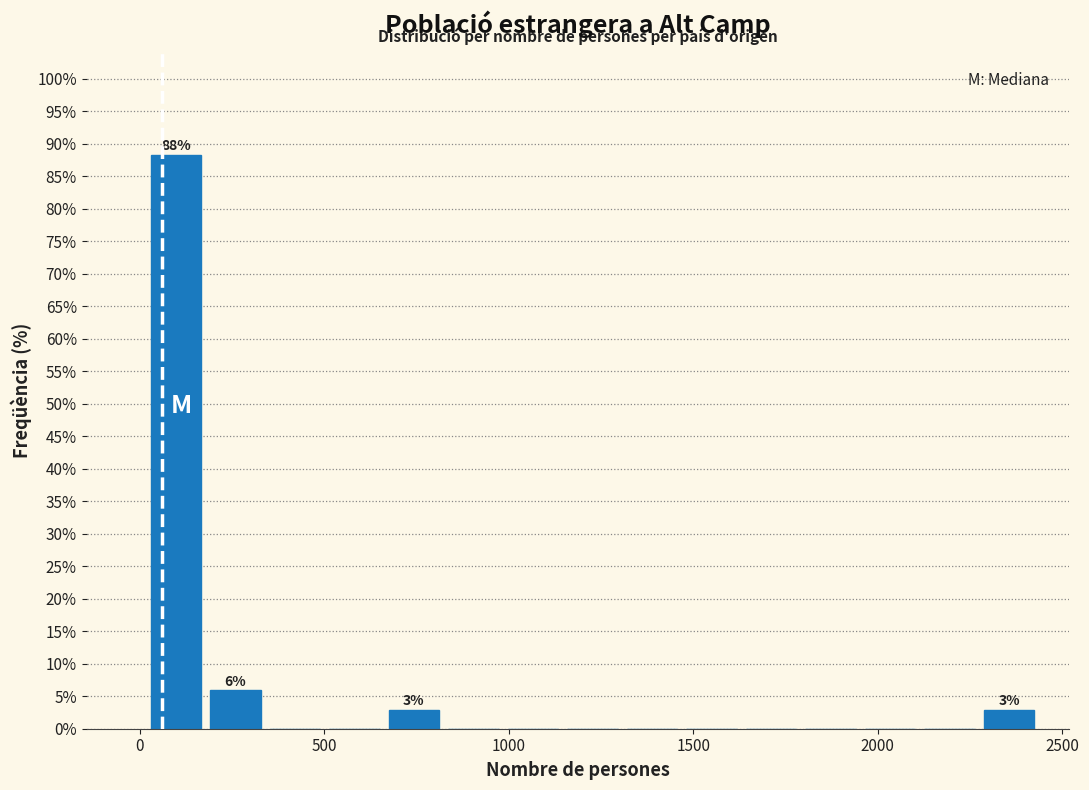

Read against the x-axis, roughly where is the centre of the tallest bar?

100